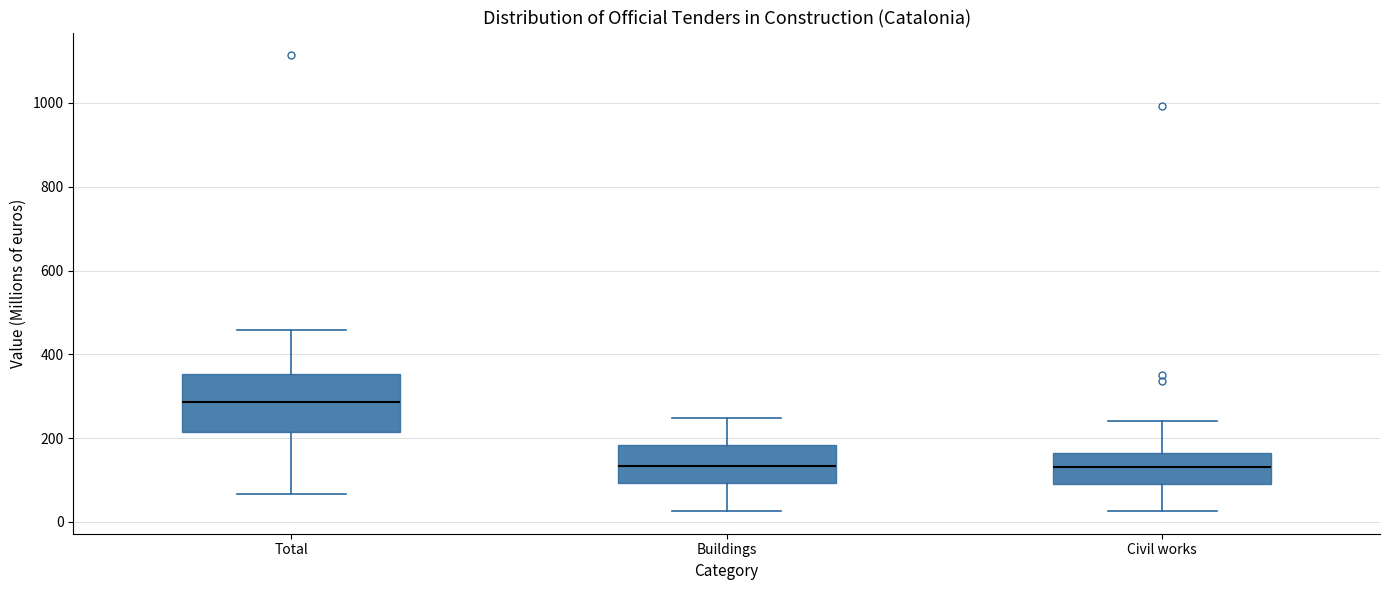

Reading left to right, read every box against the y-axis: the position of its median line, the range the box covers, and the ends of its whiskers. The values are not printed on the chart, so give them approximately, as read against the axis.

Total: median 280, box 220 to 360, whiskers 60 to 460
Buildings: median 140, box 100 to 180, whiskers 20 to 240
Civil works: median 120, box 80 to 160, whiskers 20 to 240